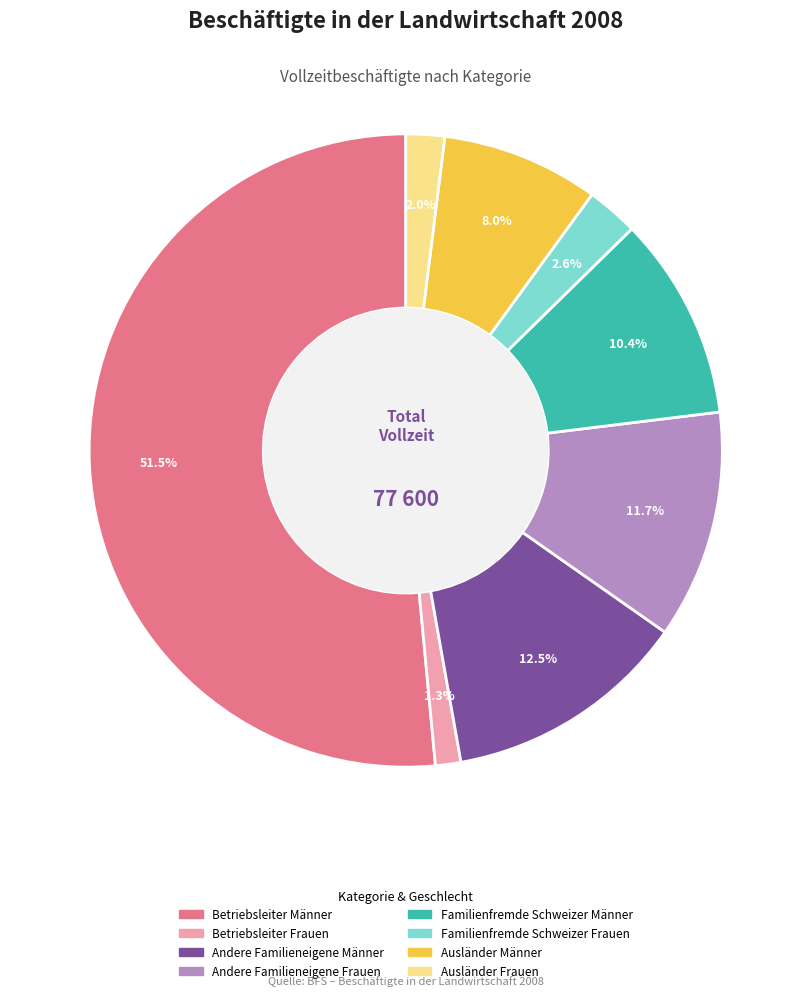

What is the smallest slice in the pie chart?

Betriebsleiter Frauen